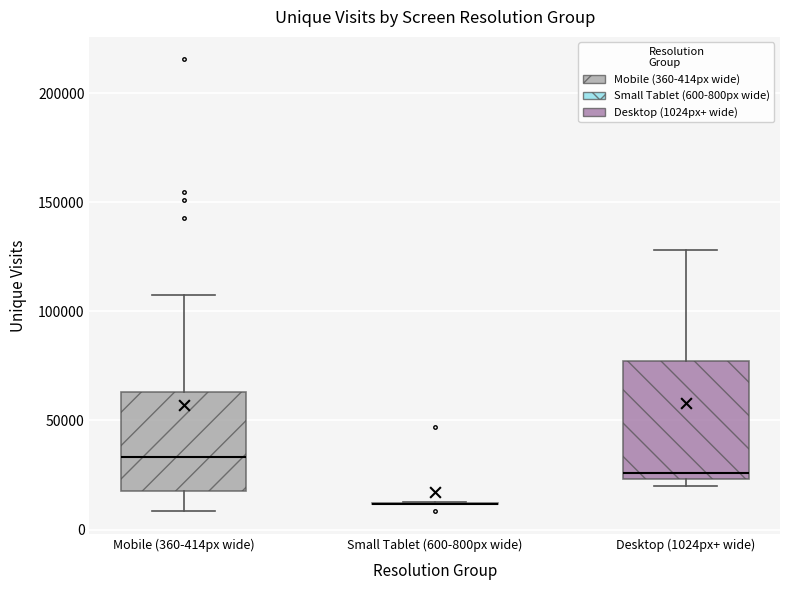

Reading left to right, read every box against the y-axis: the position of its median line, the range the box covers, and the ends of its whiskers. The values are not printed on the chart, so give them approximately, as read against the axis.

Mobile (360-414px wide): median 35000, box 20000 to 65000, whiskers 10000 to 105000
Small Tablet (600-800px wide): box collapsed to a line at 10000, whiskers 10000 to 10000
Desktop (1024px+ wide): median 25000 (just above the box's lower edge), box 25000 to 75000, whiskers 20000 to 130000